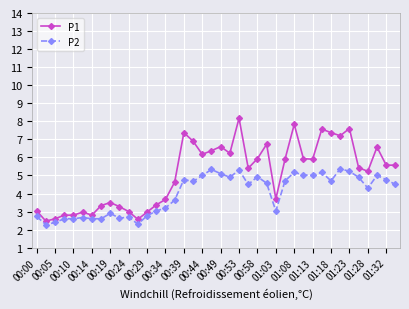

How many categories are shown in the chart?

40